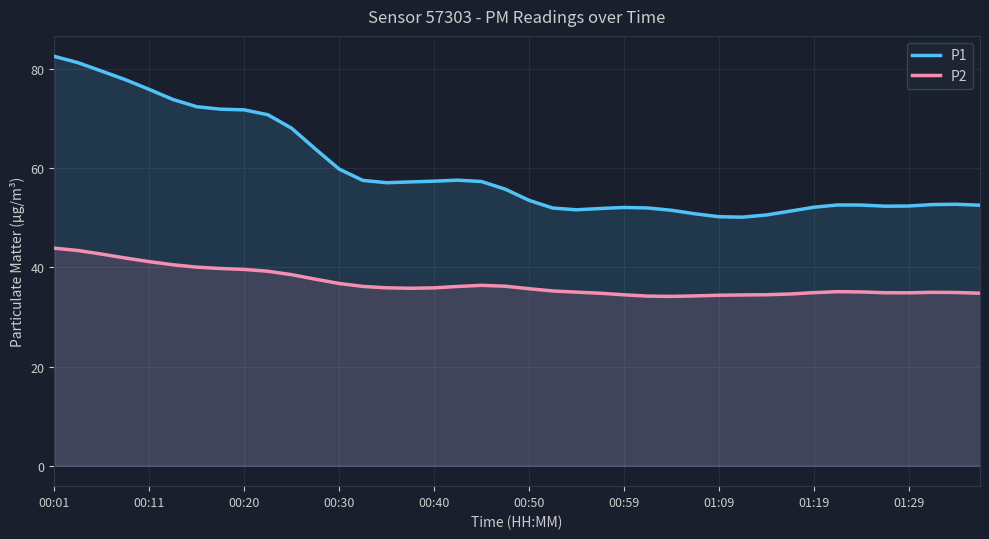

At how many categories does at least one series exceed 55?

20